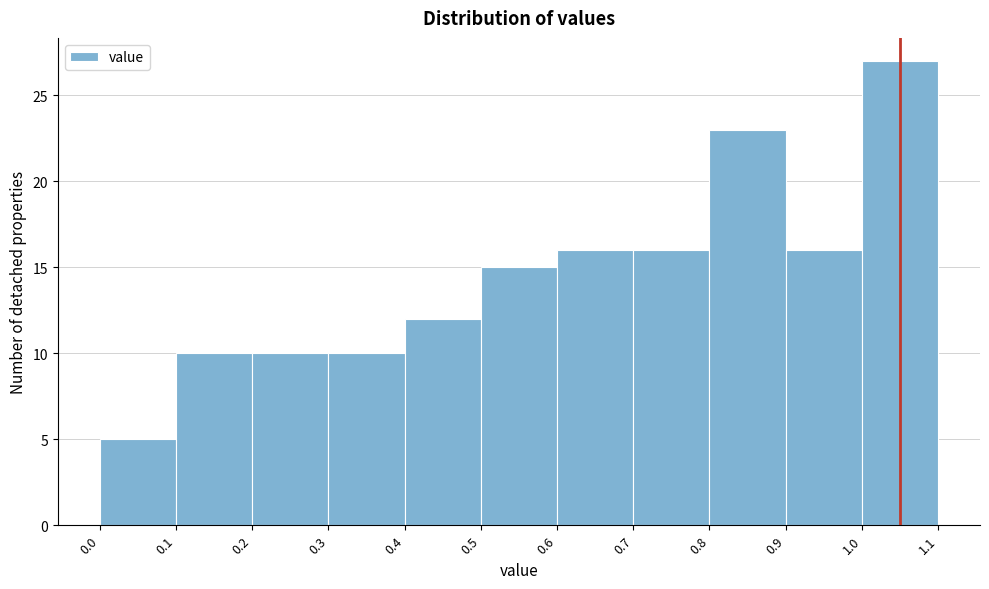

Reading left to right, list every bar in this chart as the range it spans on the x-axis followed by its height. The values are not printed on the chart, so give them approximately, as read against the axis.

0.0 to 0.1: 5
0.1 to 0.2: 10
0.2 to 0.3: 10
0.3 to 0.4: 10
0.4 to 0.5: 12
0.5 to 0.6: 15
0.6 to 0.7: 16
0.7 to 0.8: 16
0.8 to 0.9: 23
0.9 to 1.0: 16
1.0 to 1.1: 27